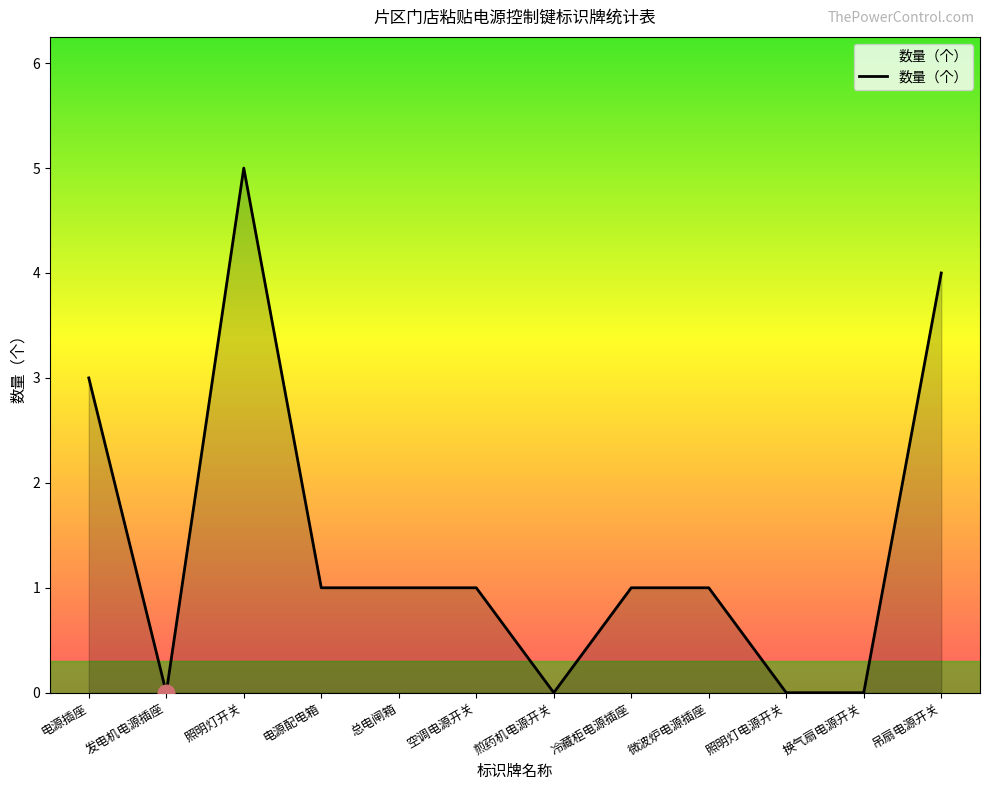

Is it true that the value at 吊扇电源开关 is 4?

True